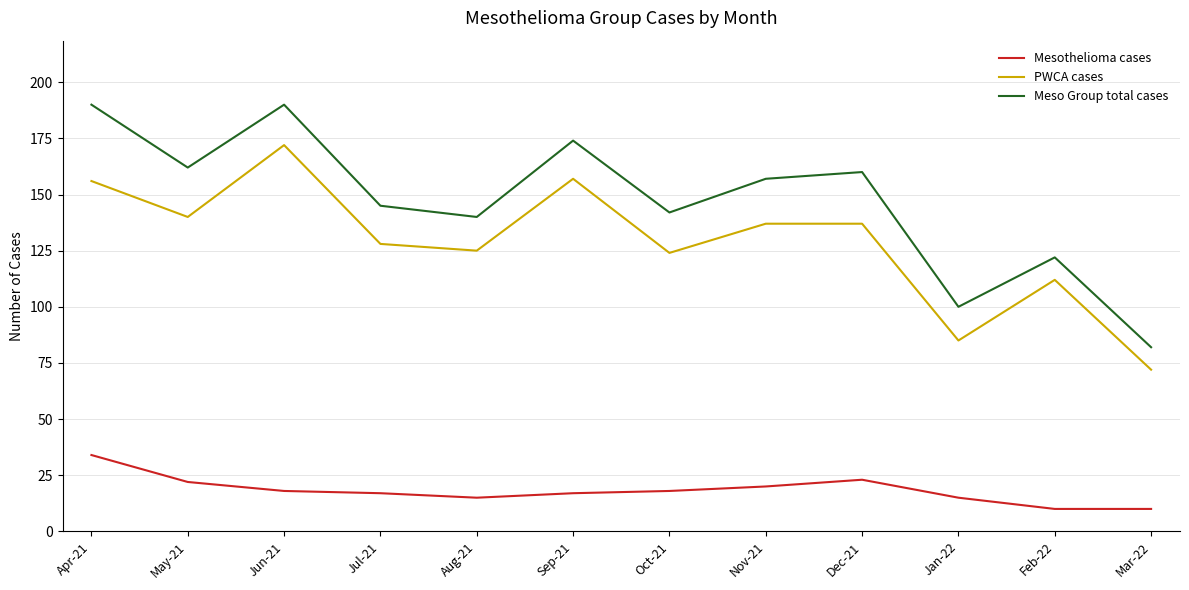

At which category does Meso Group total cases reach its first local valley?

May-21